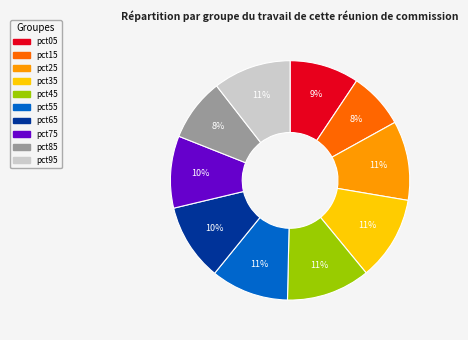

Which has a higher value, pct15 or pct35?

pct35